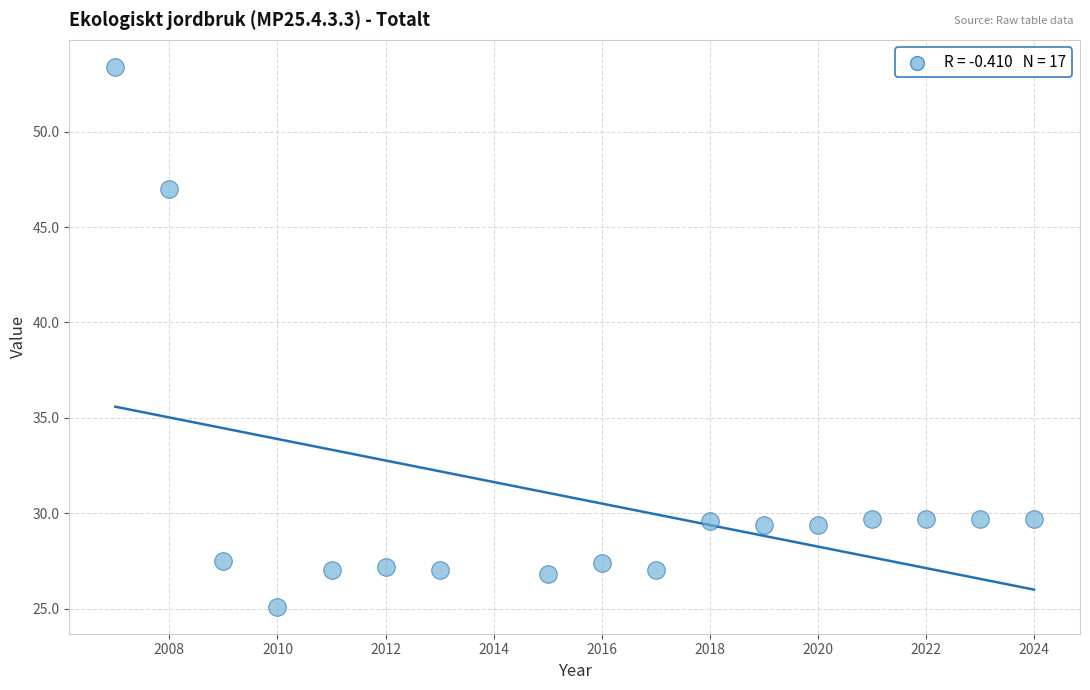

What is the range of Y values (max minus min)?

28.3